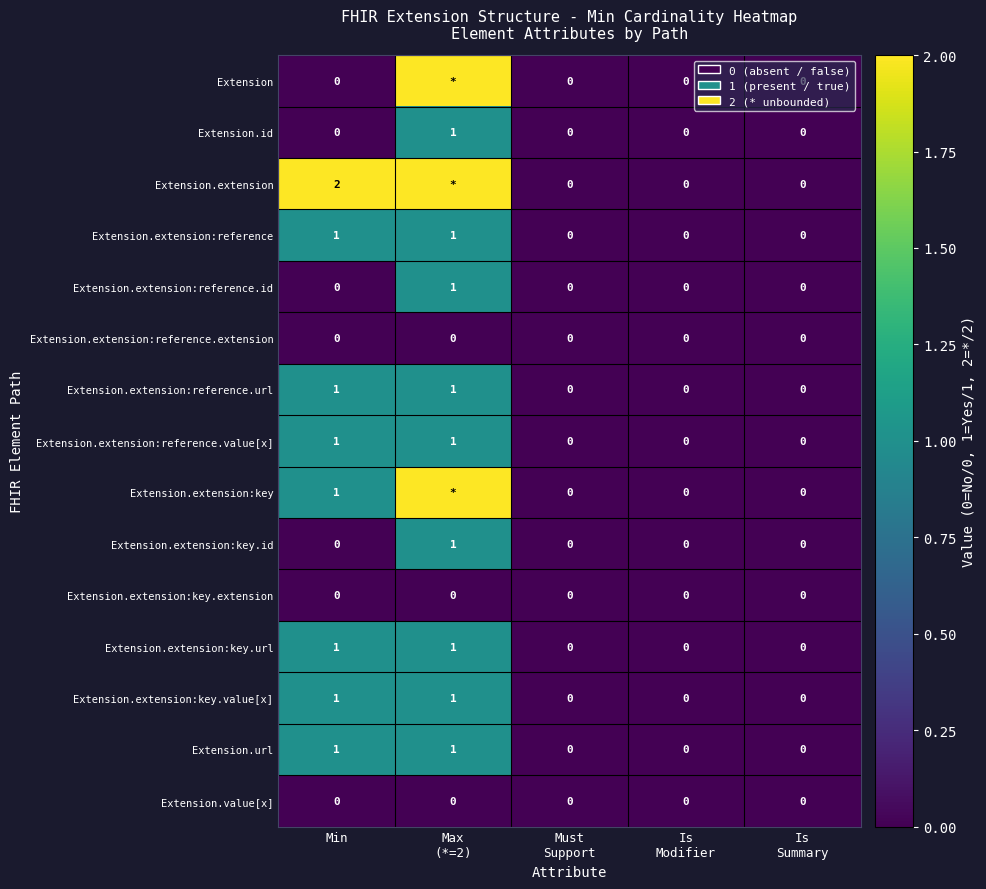

Which has a higher value, Must
Support or Is
Modifier?

Must
Support